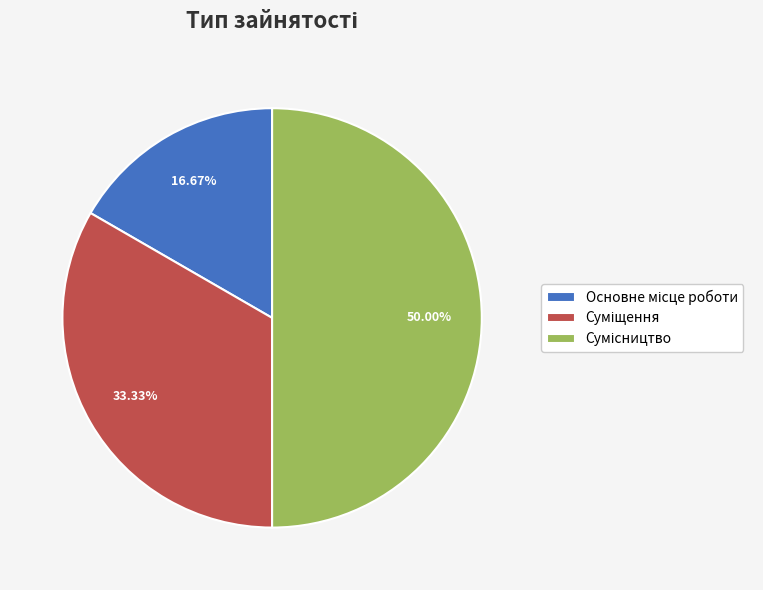

Is there a majority slice in this chart?

No